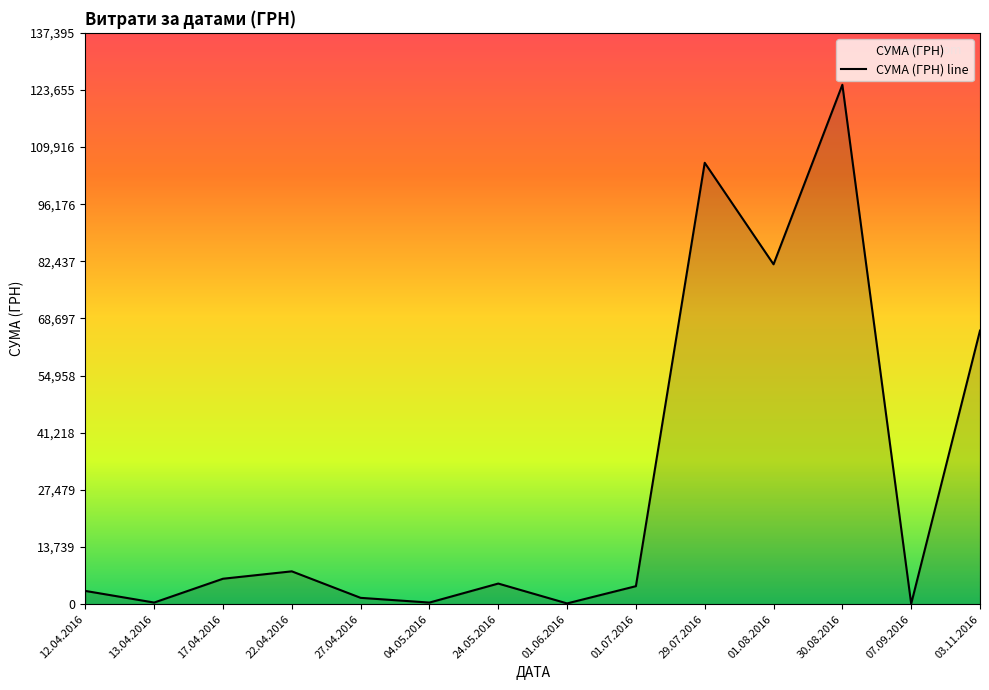

Which has a higher value, 22.04.2016 or 29.07.2016?

29.07.2016